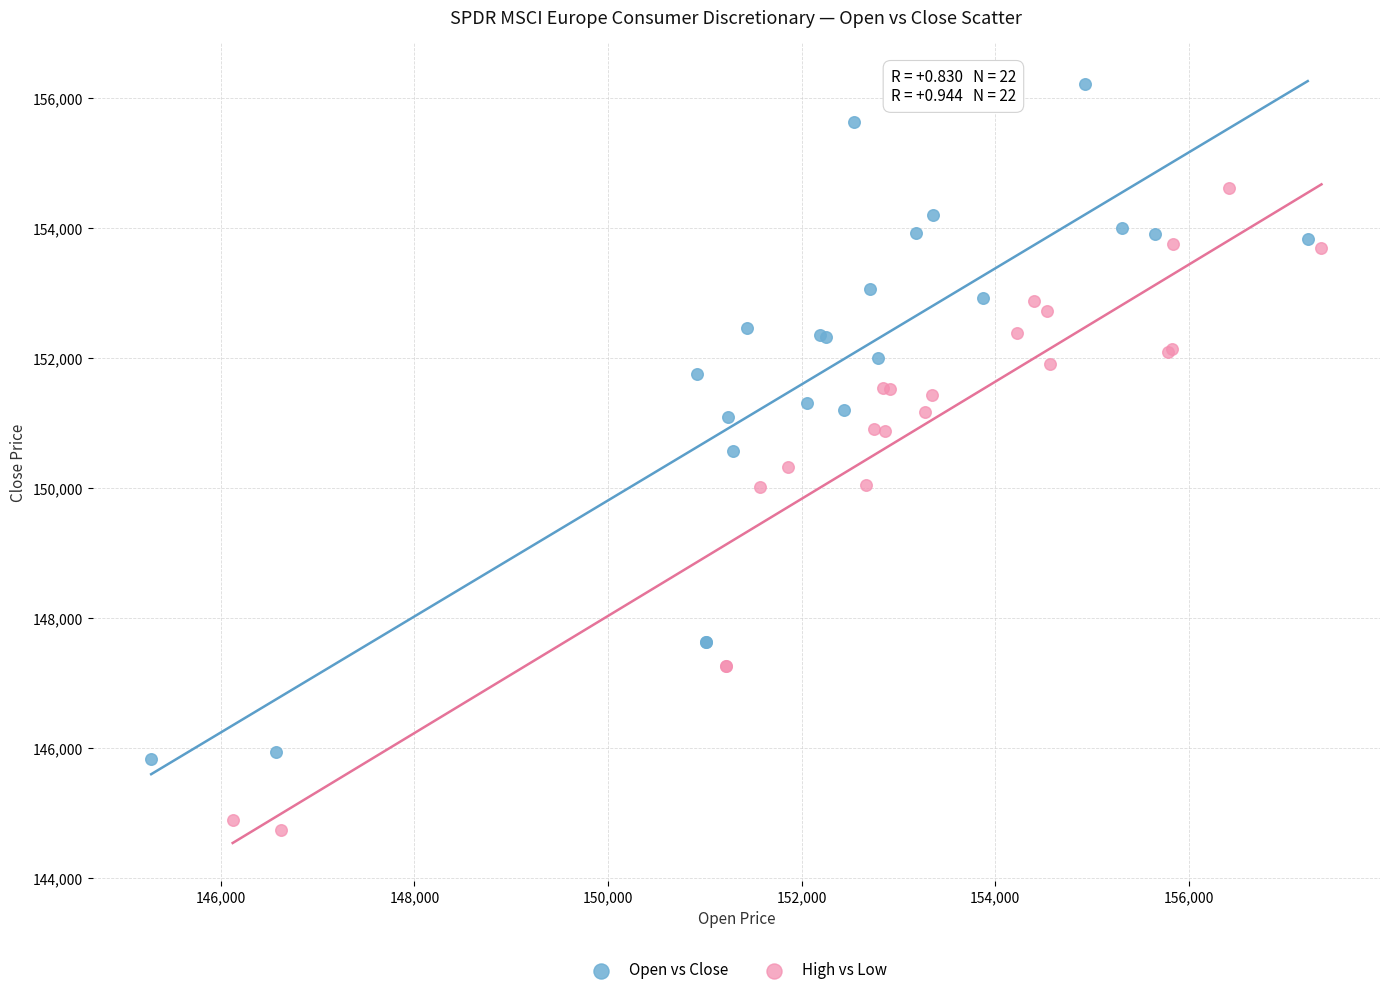

Which series has the largest Y range (max minus min)?

Open vs Close